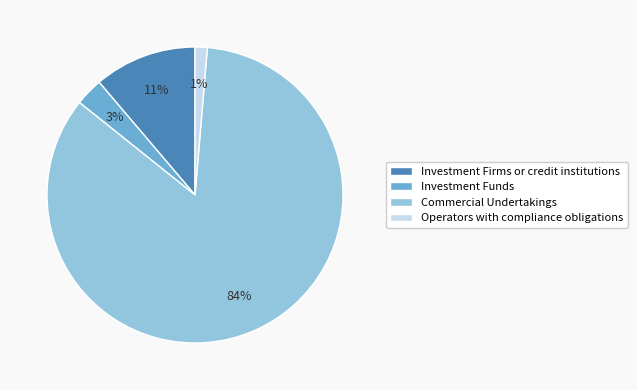

The Investment Firms or credit institutions slice represents 11% of the pie. True or false?

True